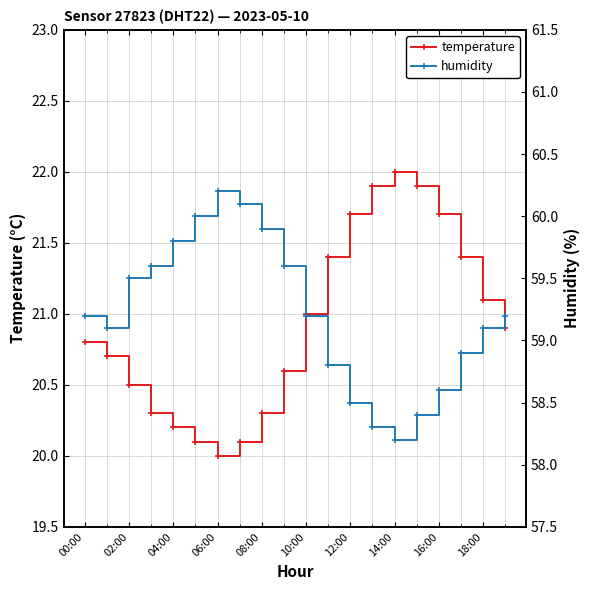

The value of temperature at 10:00 is 9.9. True or false?

False